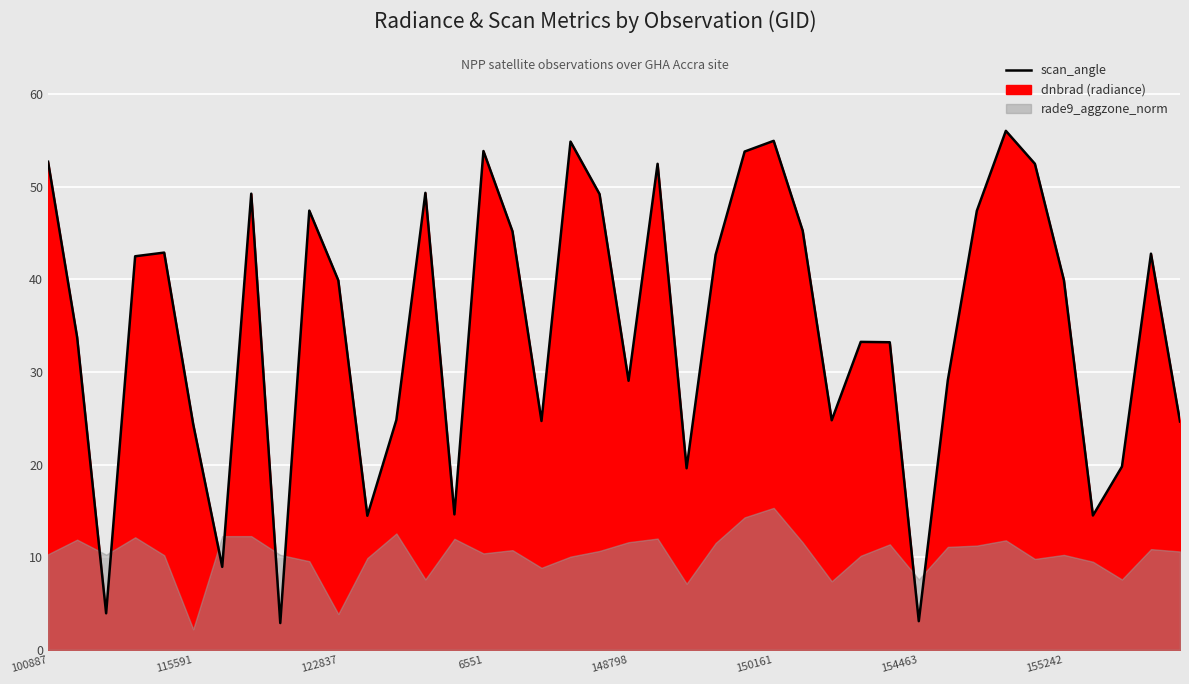

How many lines are shown in the chart?

1